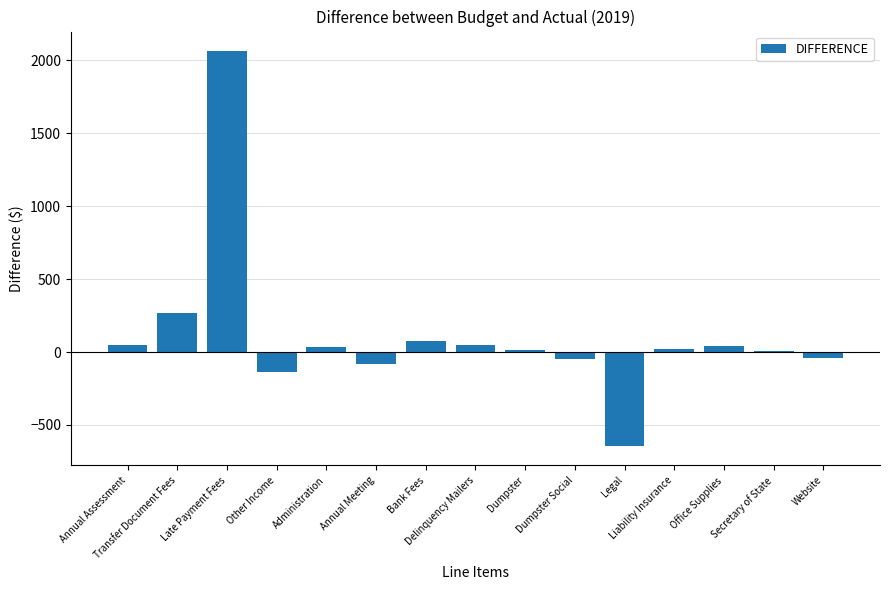

Where does the data first go above 20?

Annual Assessment